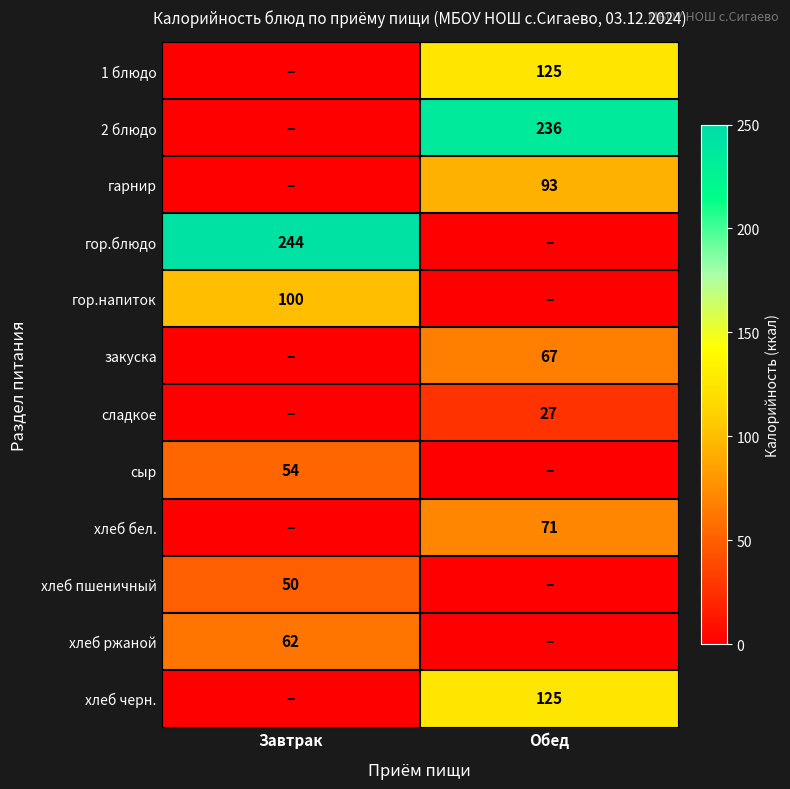

How many categories are shown in the chart?

2